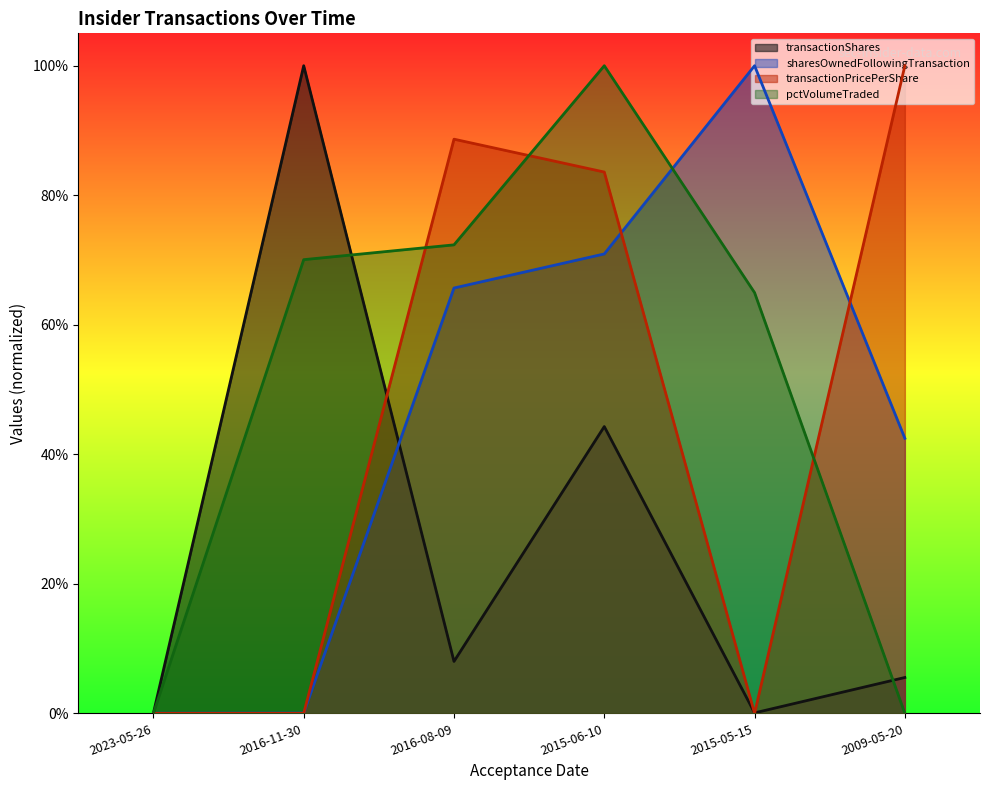

How many values in the transactionPricePerShare series exceed 0?

3